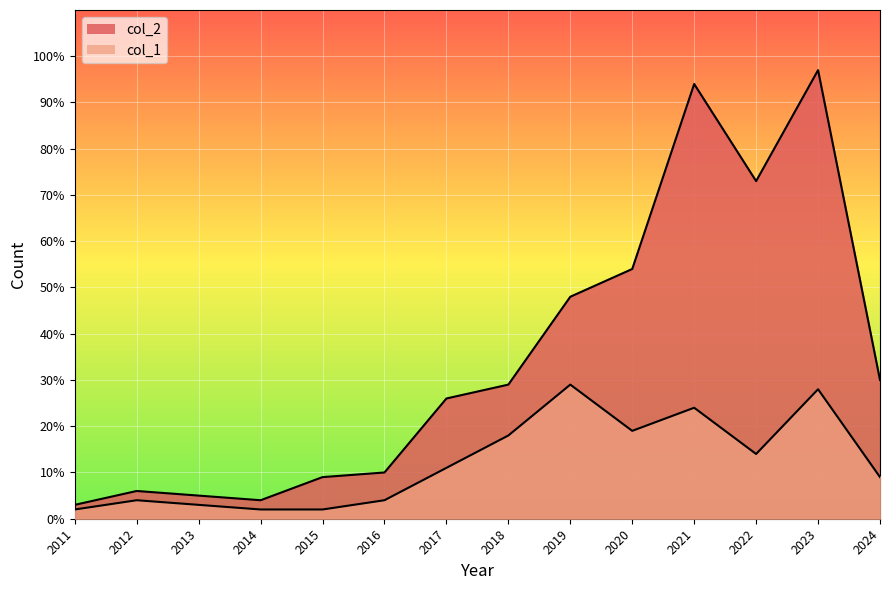

Which has a higher value, 2019 or 2024?

2019